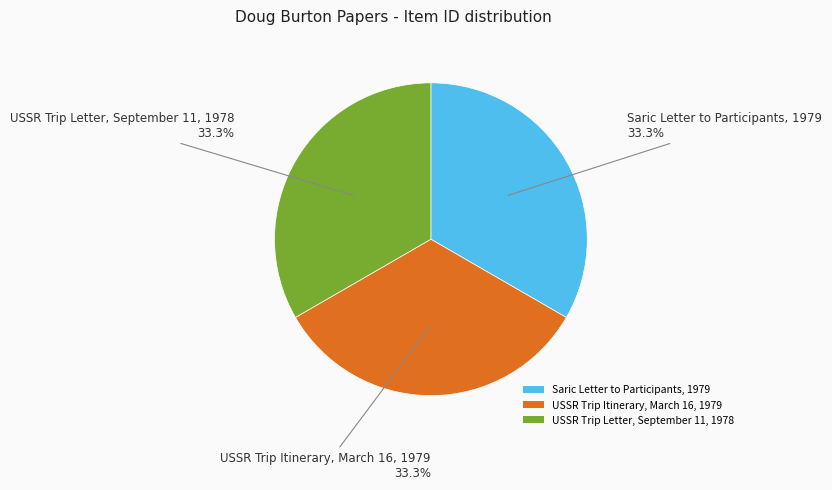

What percentage is the USSR Trip Letter, September 11, 1978 slice, to the nearest percent?

33%